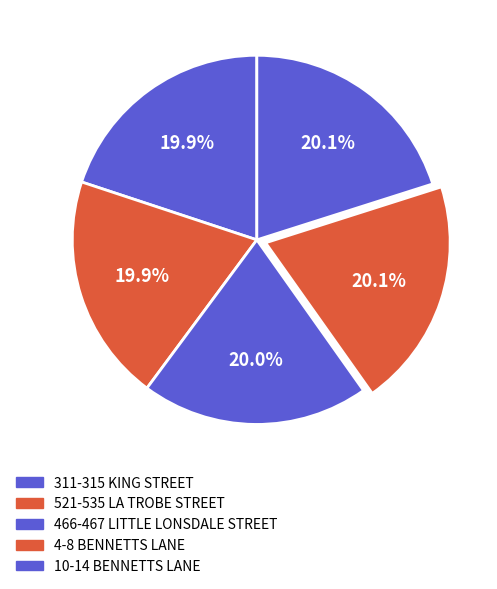

Which category has the biggest portion of the pie?

10-14 BENNETTS LANE